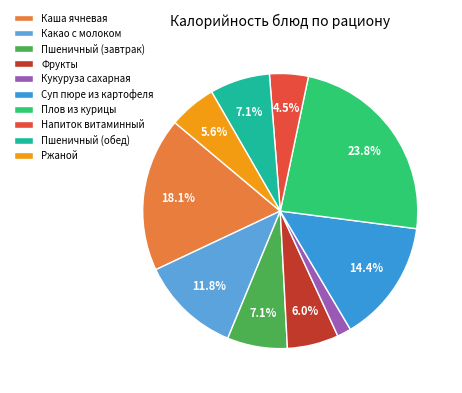

Between Каша ячневая and Фрукты, which is larger?

Каша ячневая